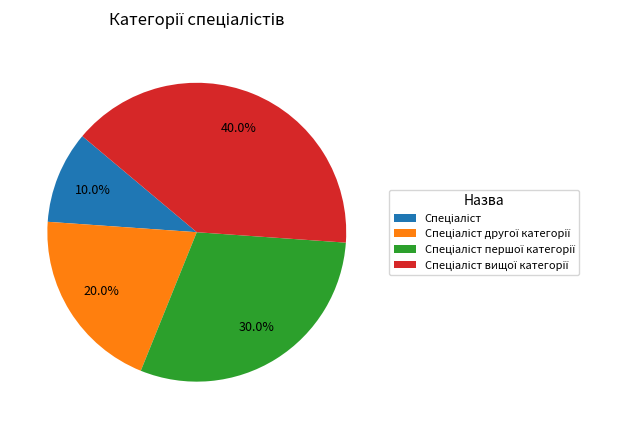

Is there a majority slice in this chart?

No